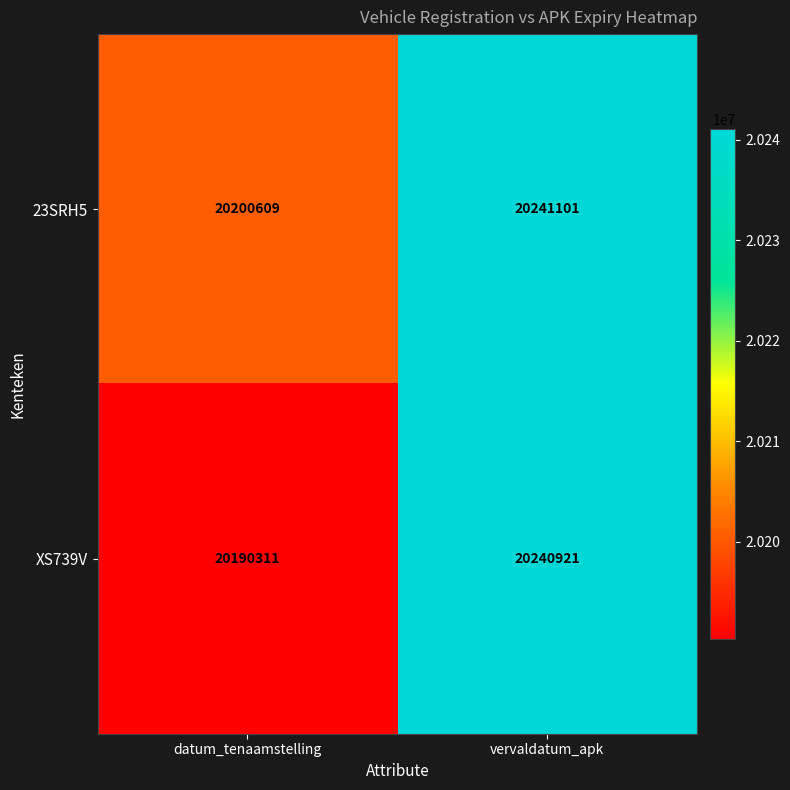

List the series in order of their overall mean, lowest first.

XS739V, 23SRH5